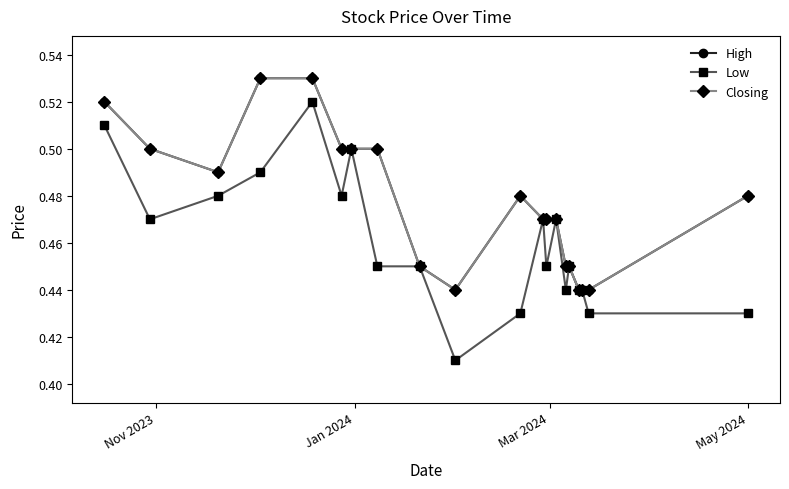

In Closing, how many points are higher than both neighbors (excluding endpoints)?

1